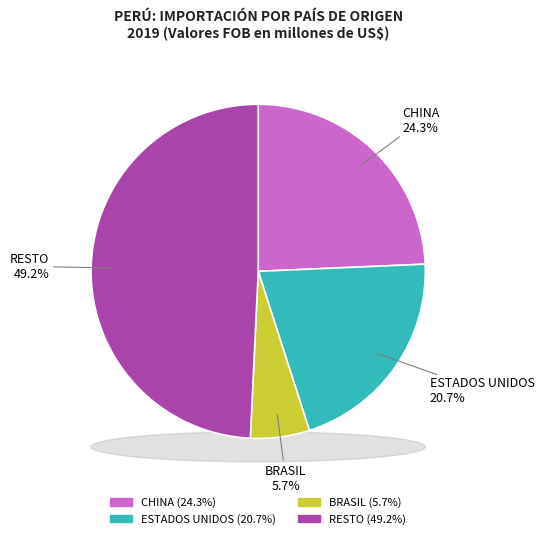

How many slices are in this pie chart?

4